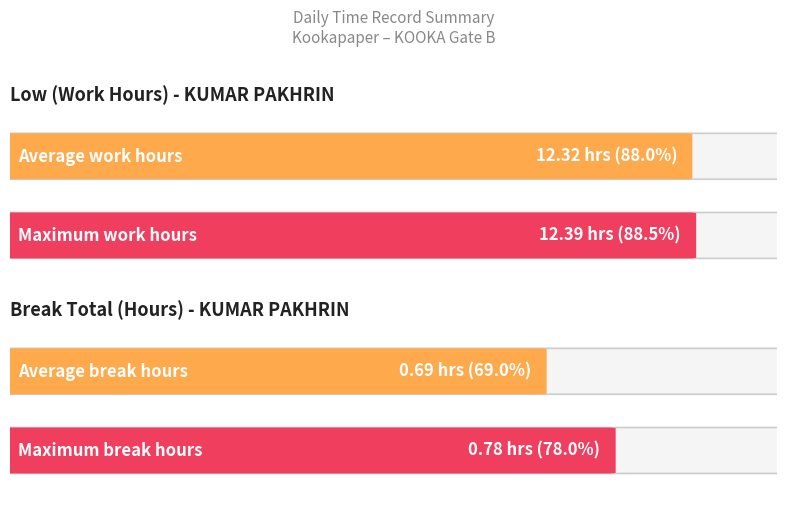

Does the chart contain any negative values?

No